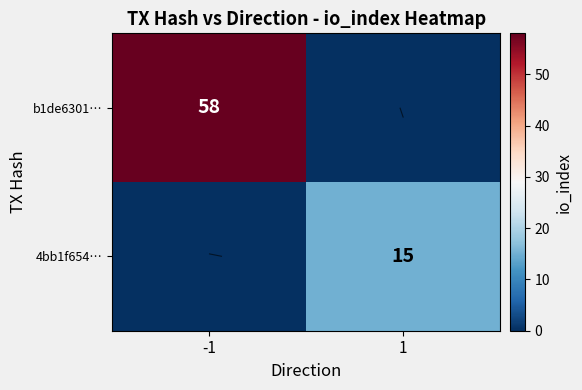

Where is b1de6301… nearest to the value 29?

-1